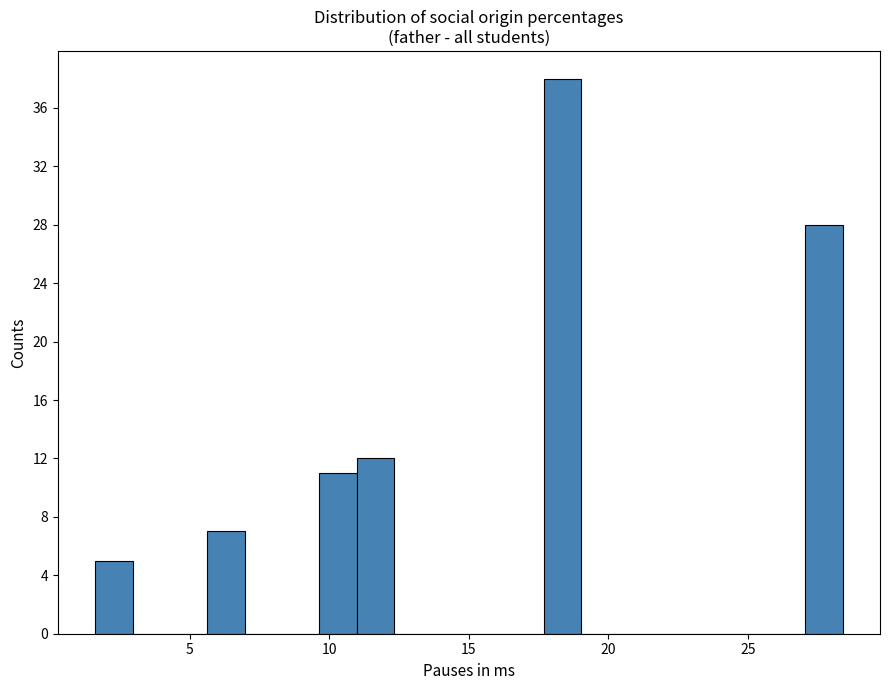

Around what value on the x-axis is the tallest bar? Give the approximate position of its centre, as read against the axis.

18.5